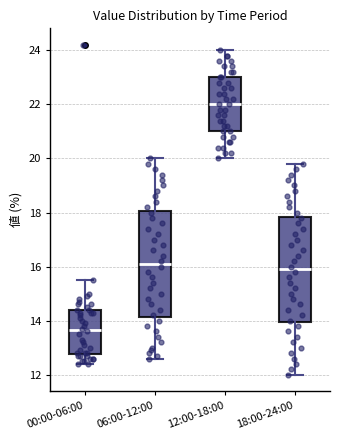

Which box has the lowest median line?

00:00-06:00